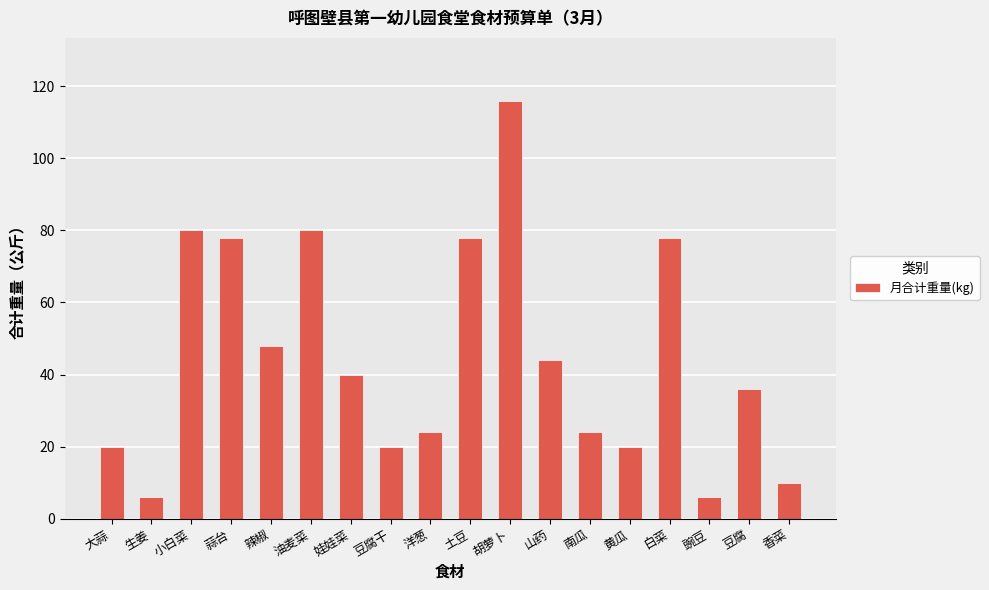

What is the smallest value displayed?

6